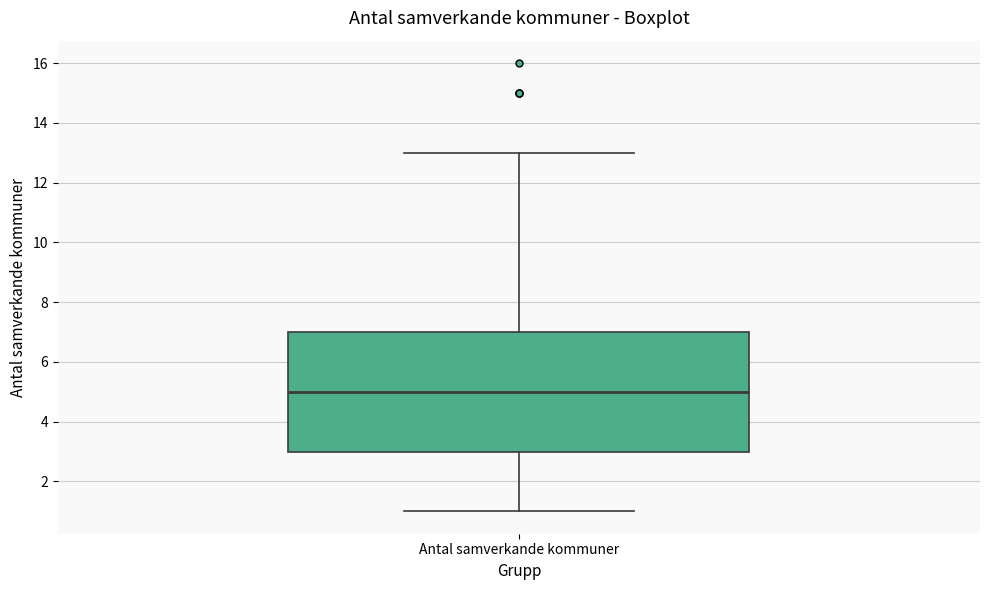

Where does the upper whisker of the box for Antal samverkande kommuner end on the y-axis? The values are not printed on the chart, so give them approximately, as read against the axis.

13